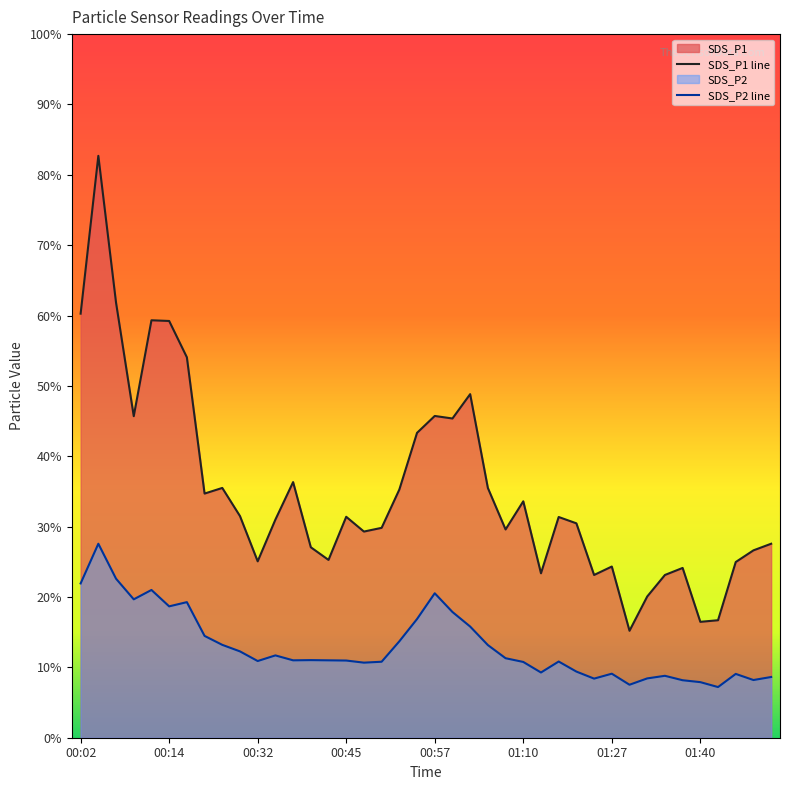

List the labels in order of SDS_P1 value, smallest first.

01:30, 01:40, 01:42, 01:32, 01:19, 01:35, 01:12, 01:37, 01:27, 01:45, 00:32, 00:42, 01:47, 00:40, 01:50, 00:47, 01:07, 00:49, 01:17, 00:35, 01:14, 00:45, 00:30, 01:10, 00:25, 00:52, 00:27, 01:04, 00:37, 00:54, 00:59, 00:09, 00:57, 01:02, 00:20, 00:14, 00:12, 00:02, 00:07, 00:04